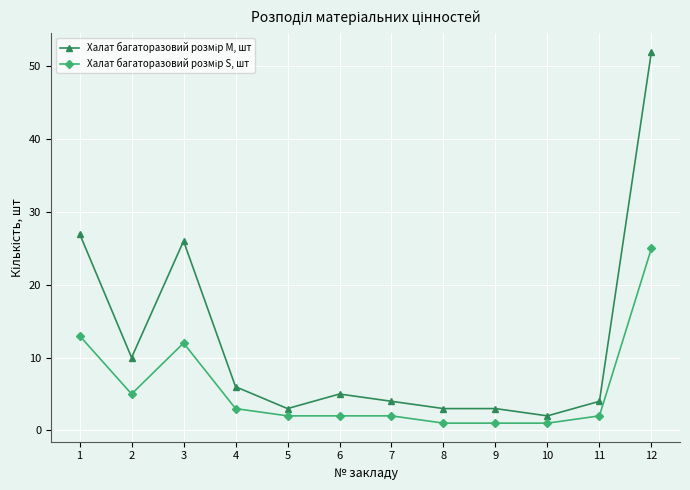

What is the difference between the highest and lowest values at 10?

1